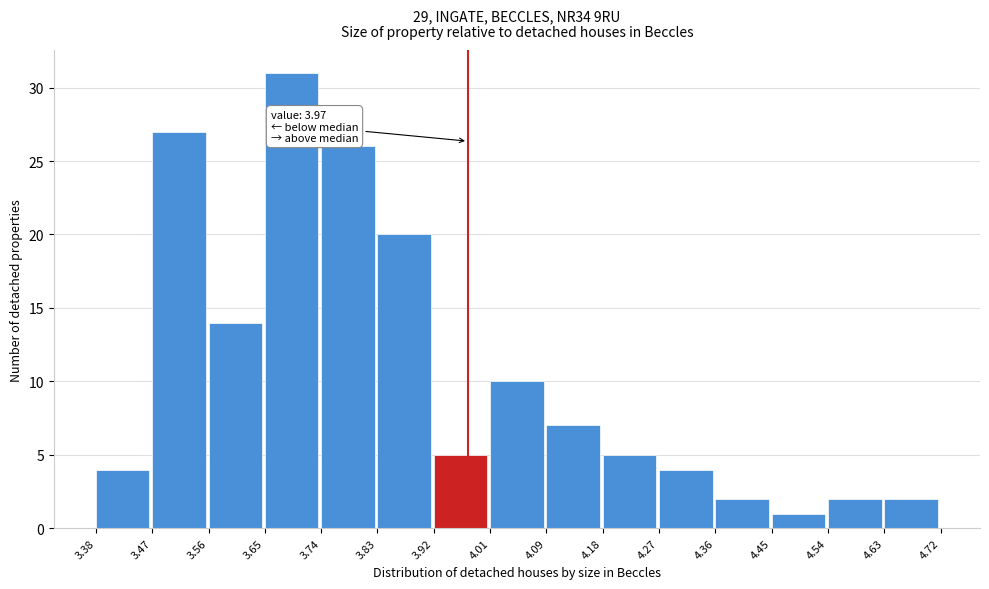

Which range on the x-axis has the tallest bar?

3.65 to 3.74